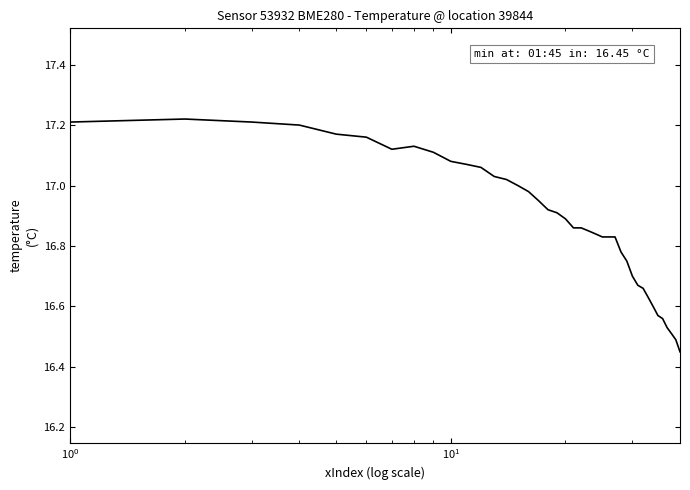

What is the difference between the maximum and minimum values?

0.8